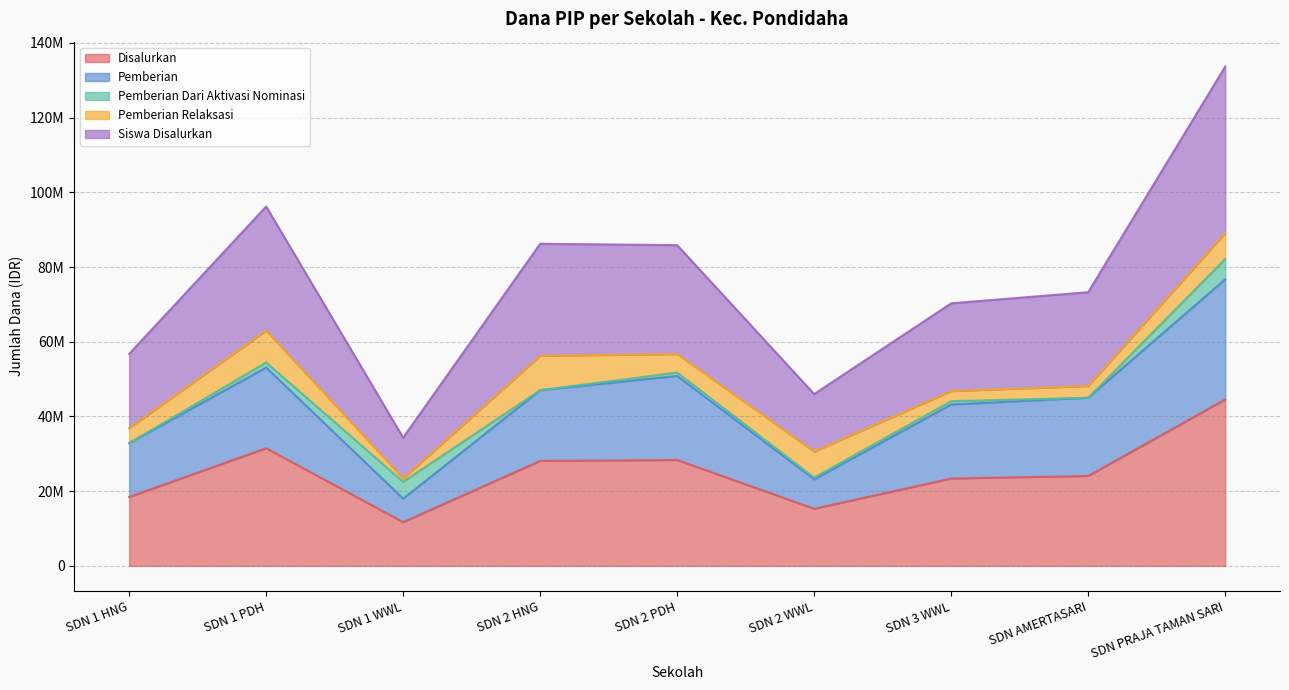

What position from the left is SDN 1 PDH?

2